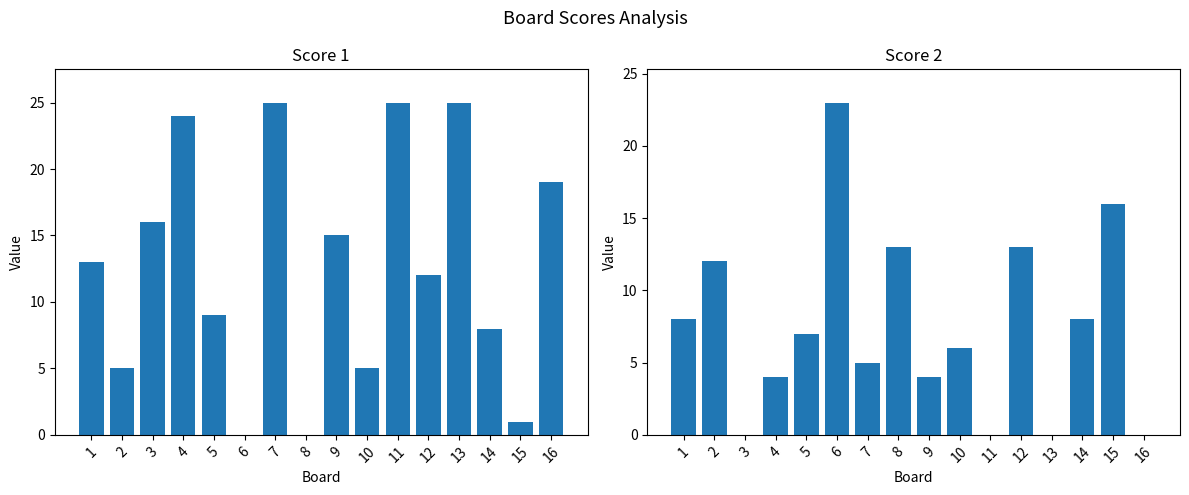

List the labels in order of Score 2 value, smallest first.

3, 11, 13, 16, 4, 9, 7, 10, 5, 1, 14, 2, 8, 12, 15, 6